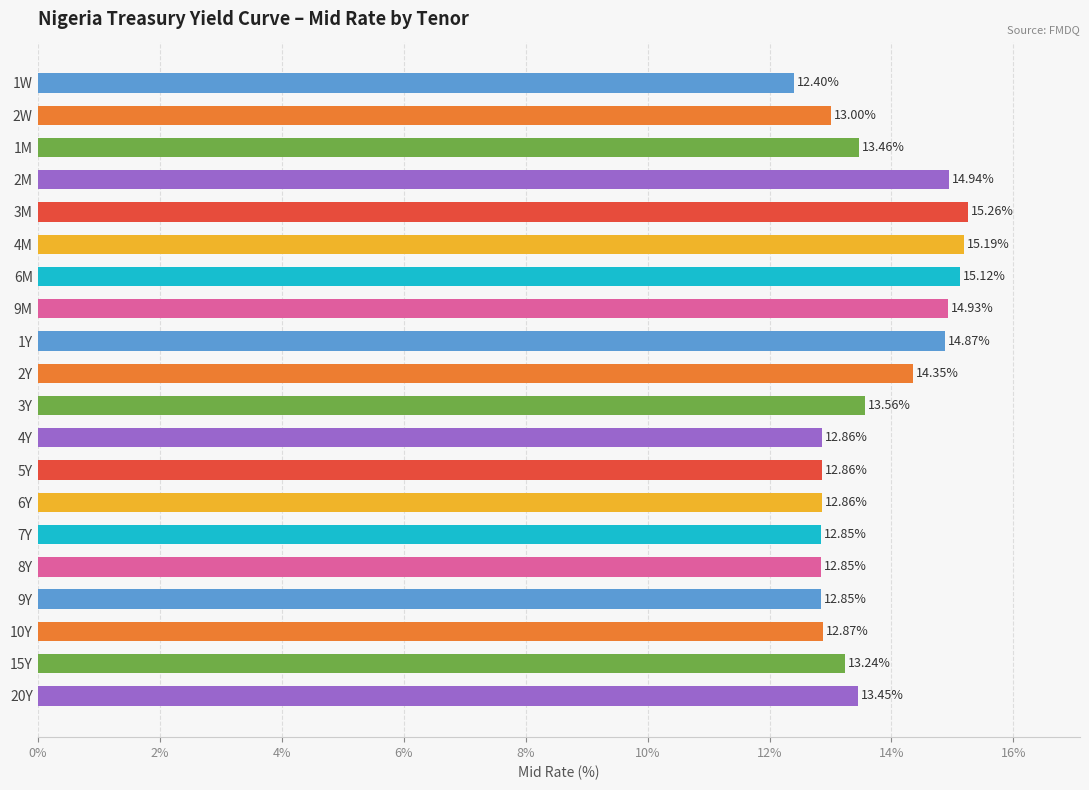

How many values are between 12 and 14?

13